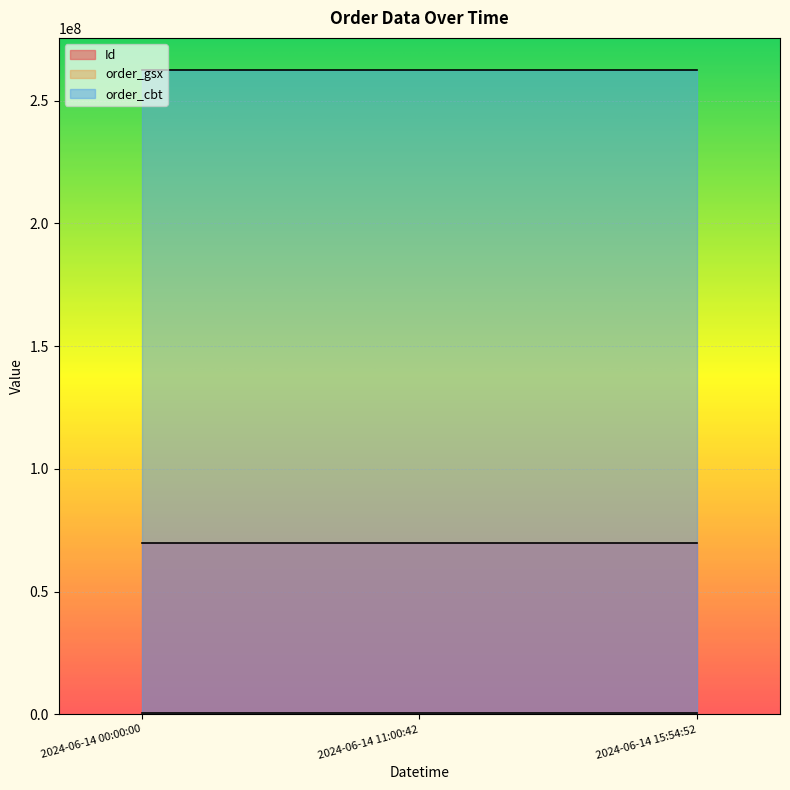

What is the value of the order_cbt point at the 1st from the left?

262491432